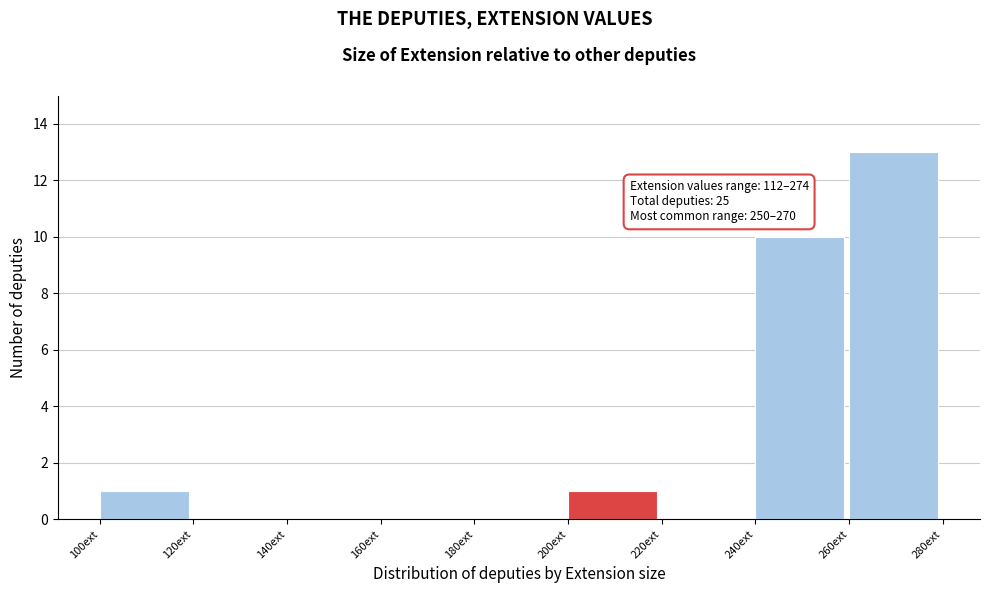

Over which range of the x-axis is the bar tallest?

260 to 280